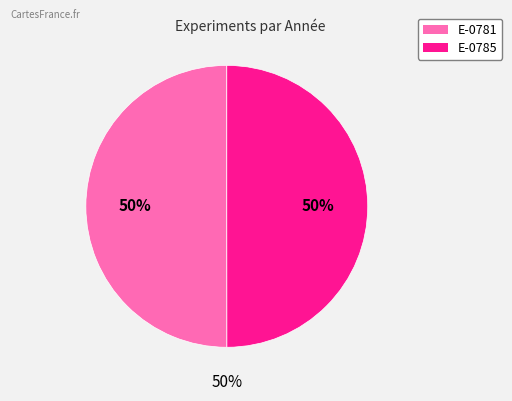

To the nearest percent, what percentage of the pie is E-0785?

50%